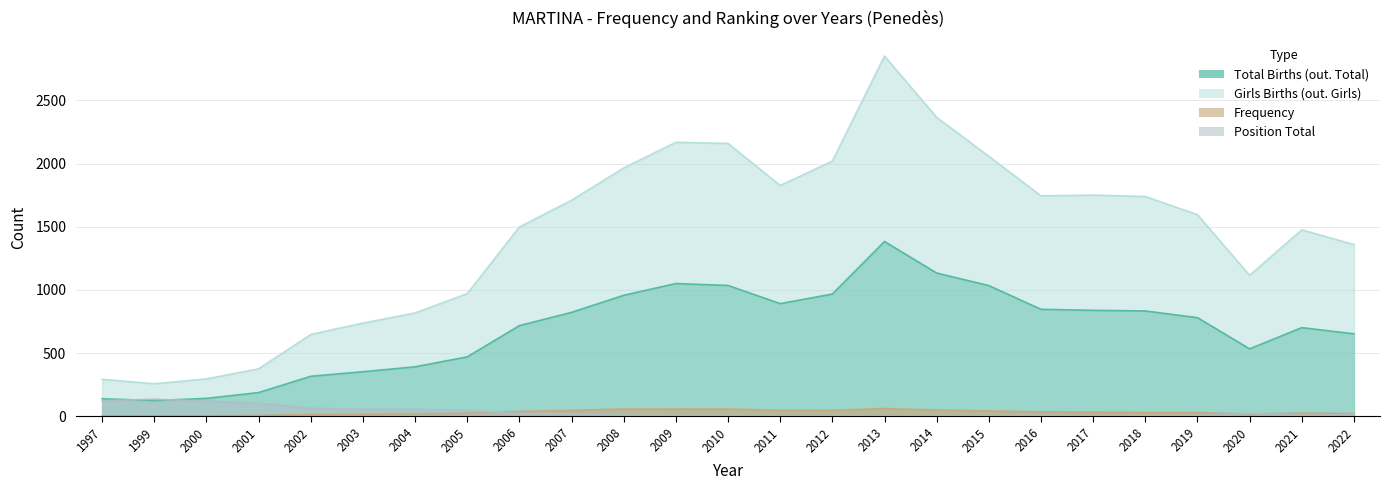

Rank the series by their maximum value, from lowest to highest.

Frequency, Position Total, Total Births (out. Total), Girls Births (out. Girls)